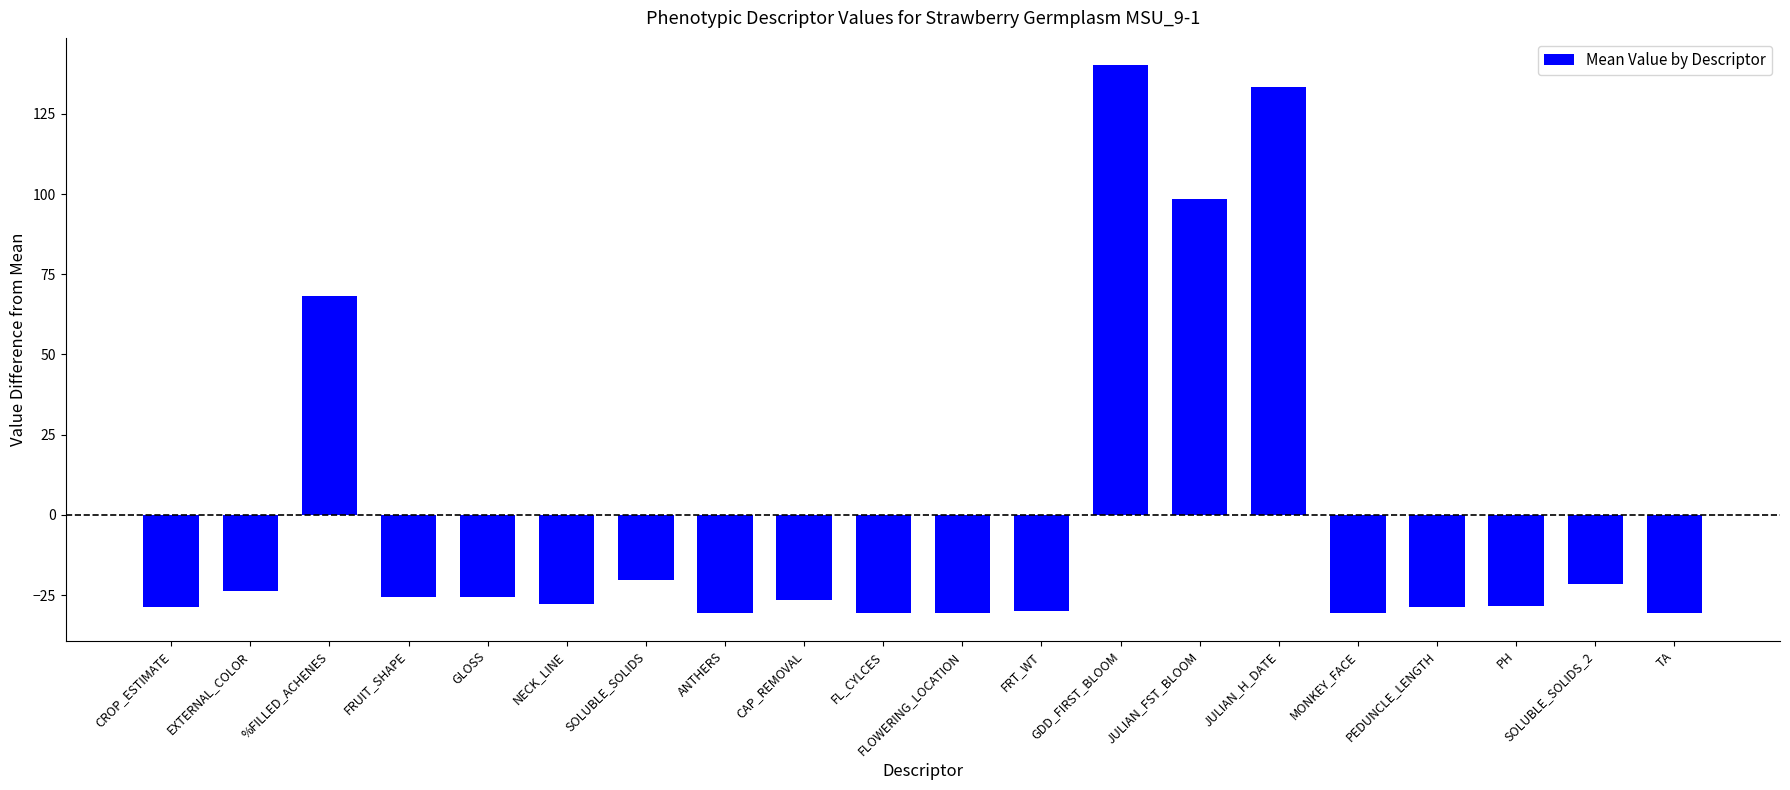

Which has a higher value, GDD_FIRST_BLOOM or MONKEY_FACE?

GDD_FIRST_BLOOM